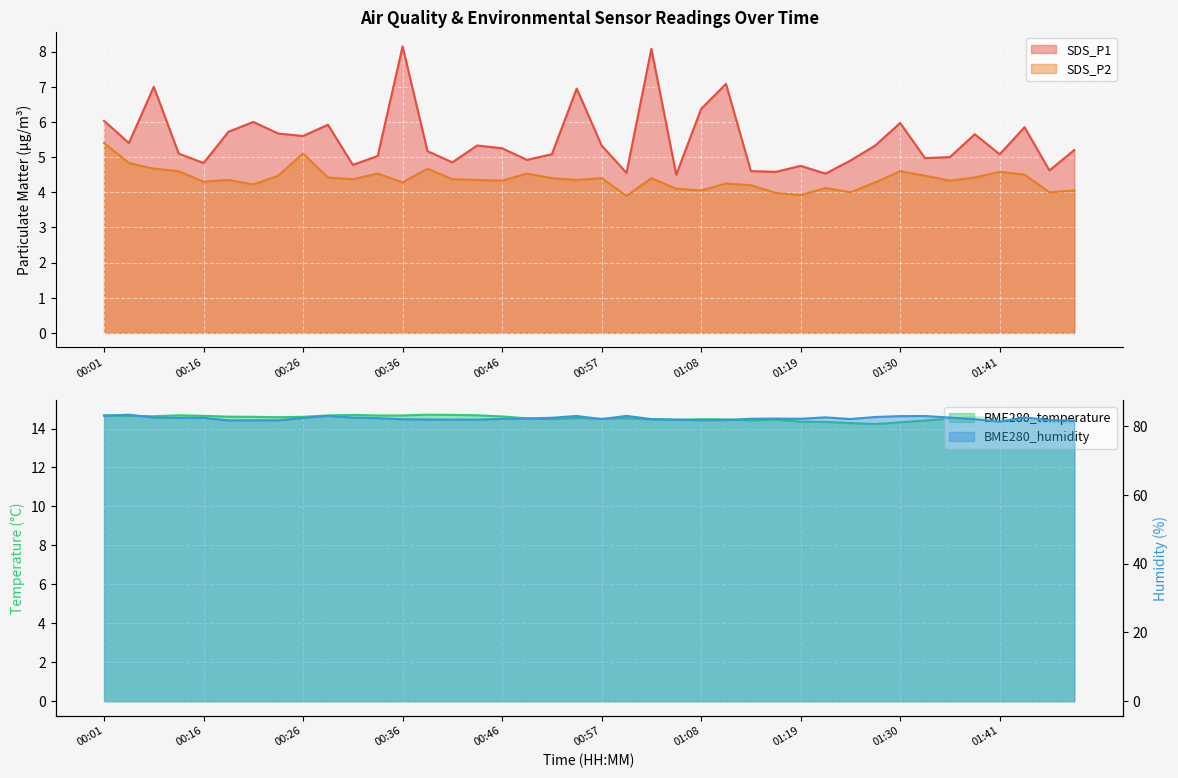

At which category does BME280_humidity reach its first local valley?

00:18